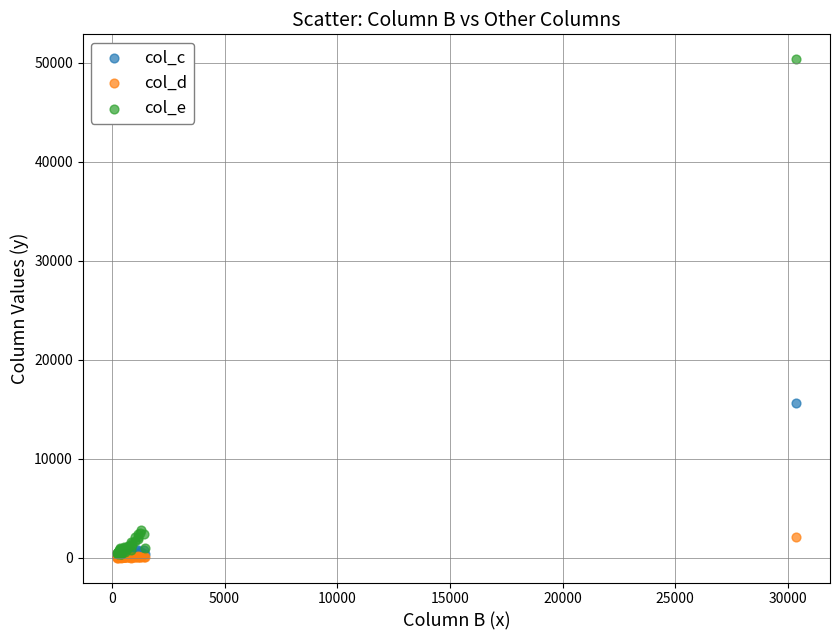

In the col_e series, what Y value is closest to 25356?

2755